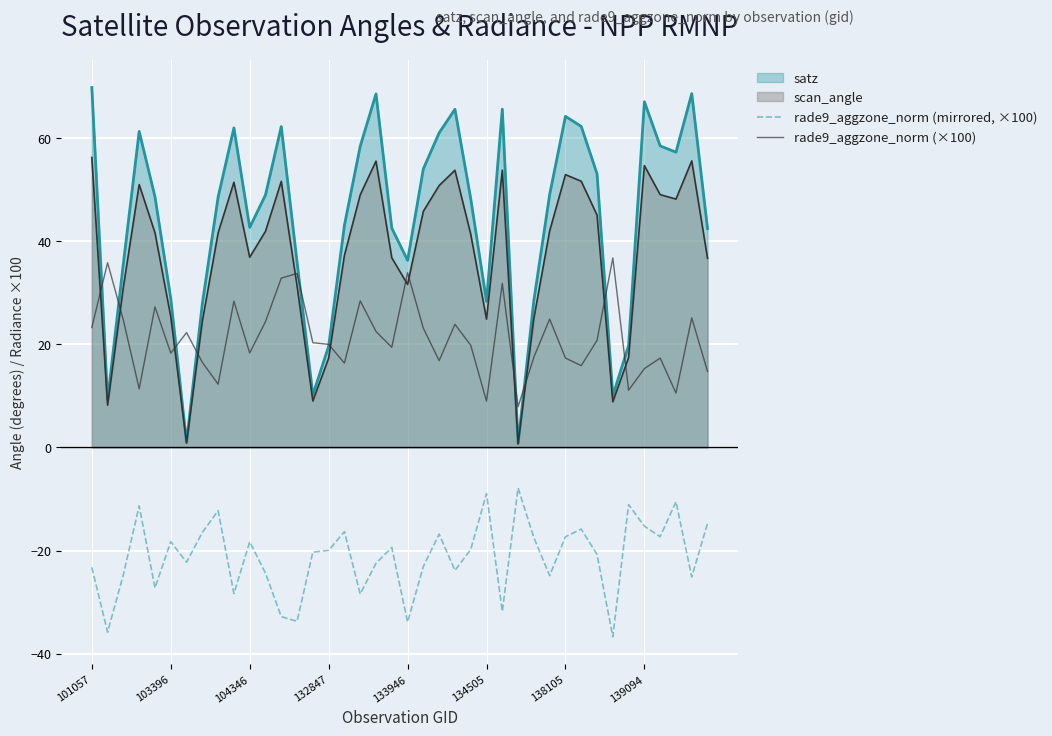

What is the value of the rade9_aggzone_norm (×100) point at the 15th from the left?

20.3